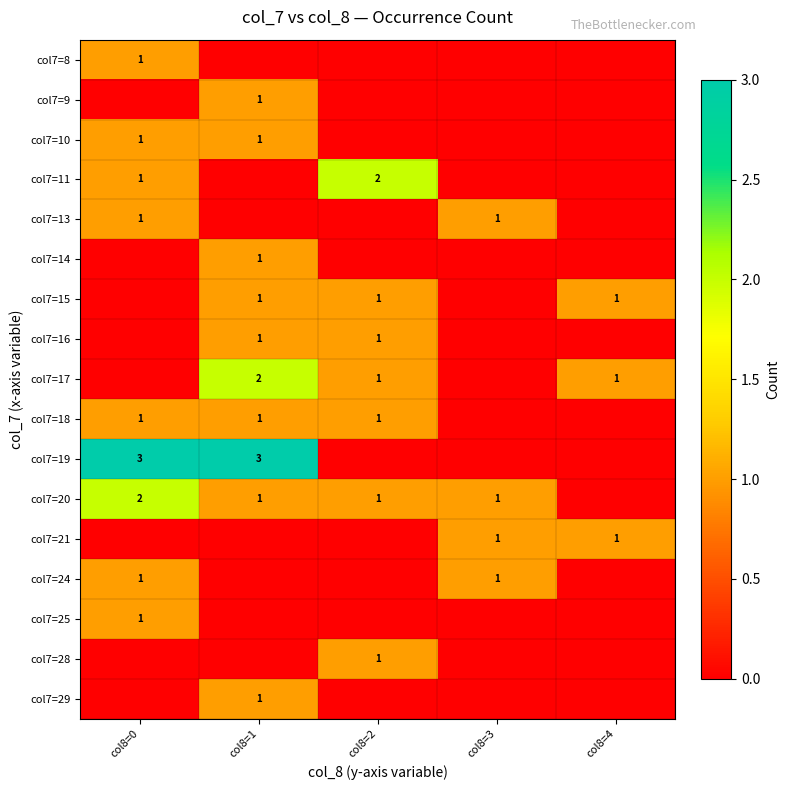

The value of col7=15 at col8=1 is 1. True or false?

True